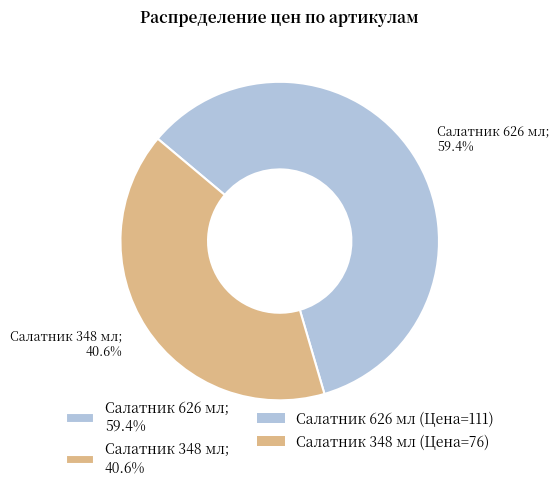

How many slices are in this pie chart?

2